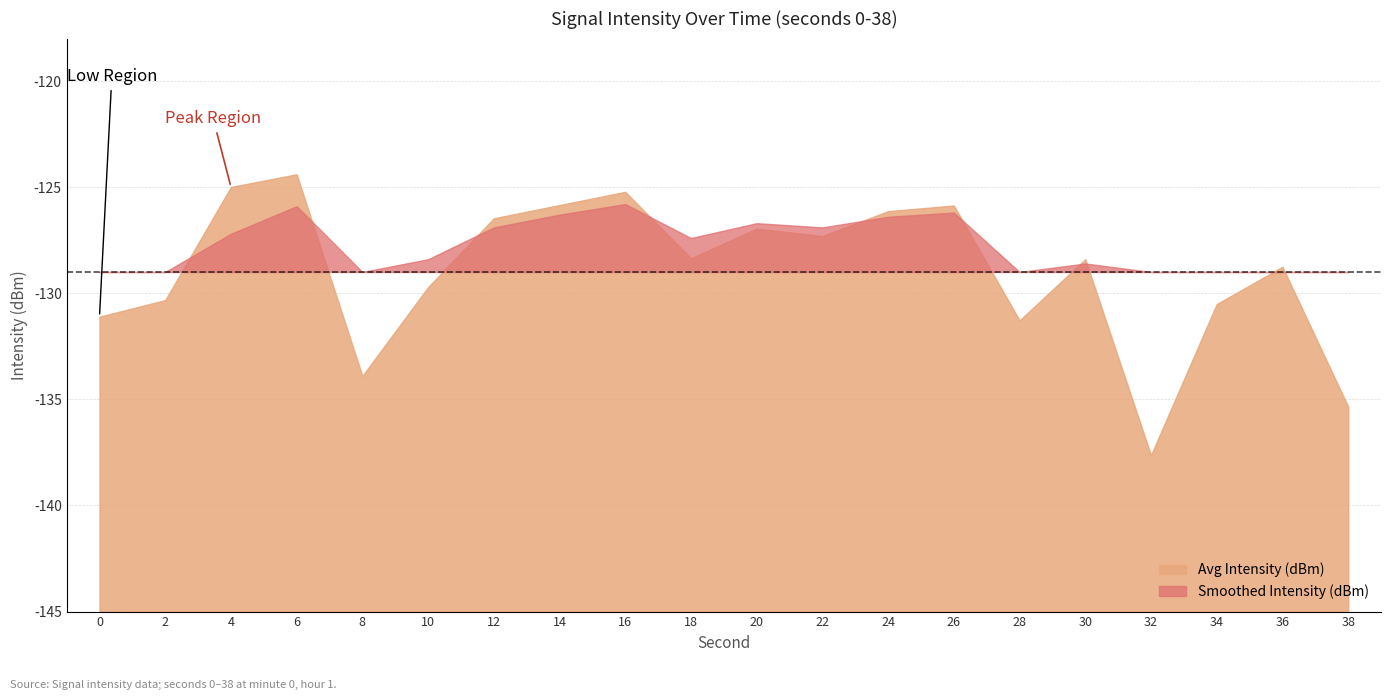

How many times do Smoothed Intensity (dBm) and Avg Intensity (dBm) cross each other?

10